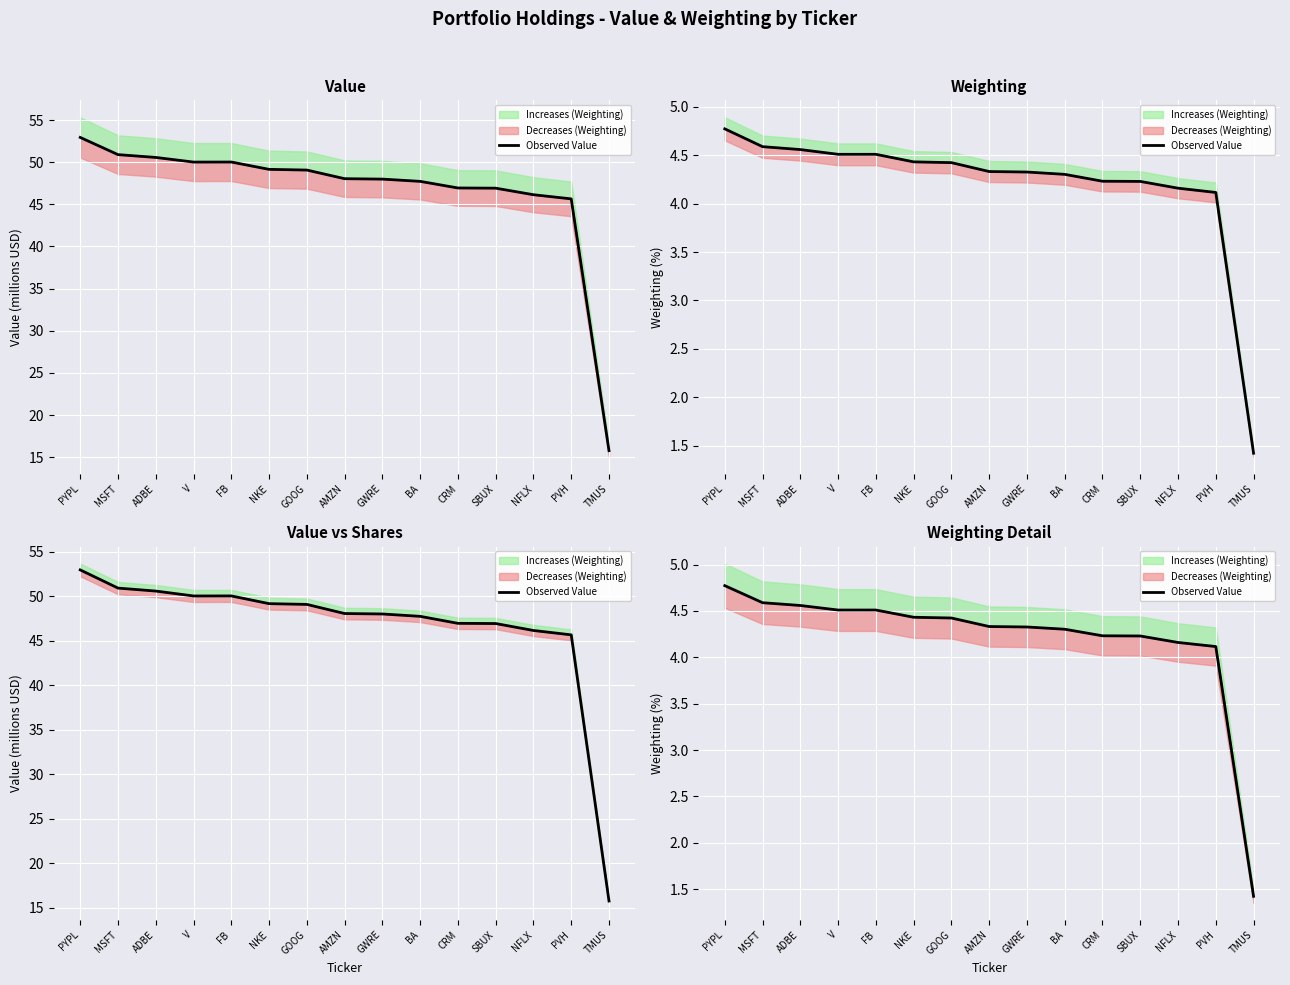

Reading left to right, extract all data points from this chart.

PYPL=4.8	MSFT=4.6	ADBE=4.6	V=4.5	FB=4.5	NKE=4.4	GOOG=4.4	AMZN=4.3	GWRE=4.3	BA=4.3	CRM=4.2	SBUX=4.2	NFLX=4.2	PVH=4.1	TMUS=1.4